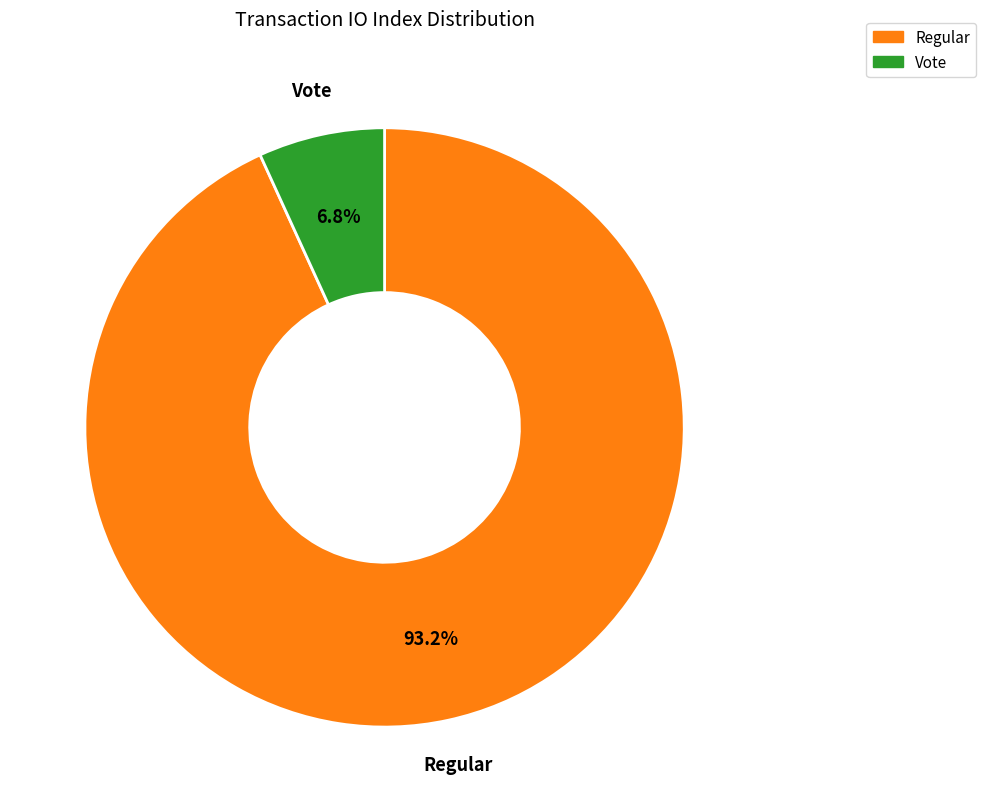

True or false: Vote accounts for 1% of the total.

False